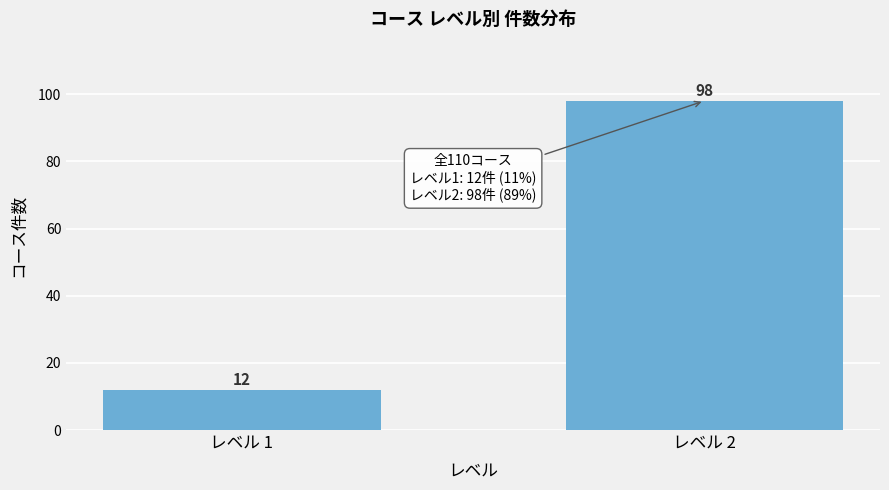

Reading left to right, transcribe all the data shown in this chart.

12	98